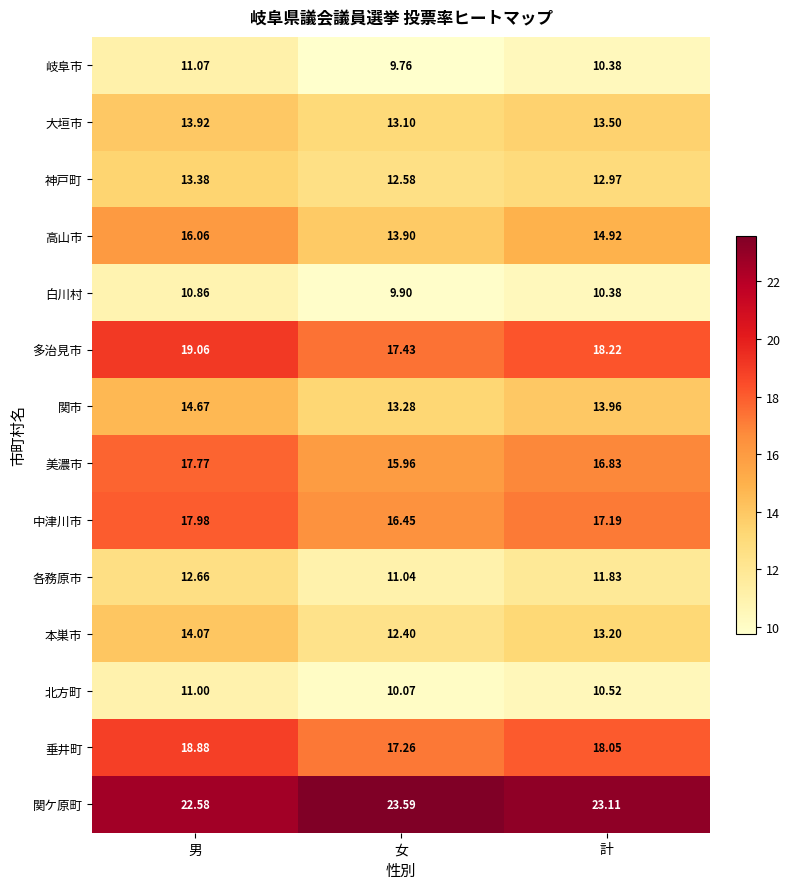

At which label is 大垣市 closest to 13?

女